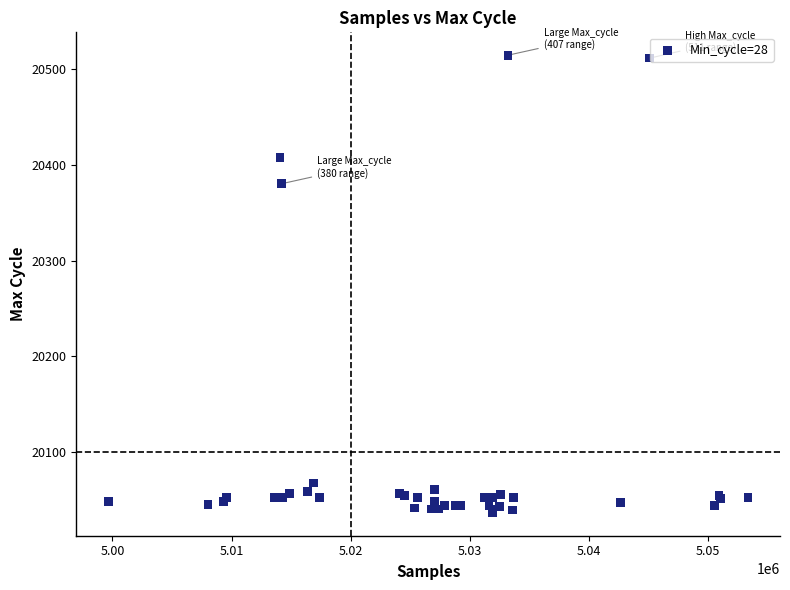

What Y value in the scatter plot is closest to 20275?

20380